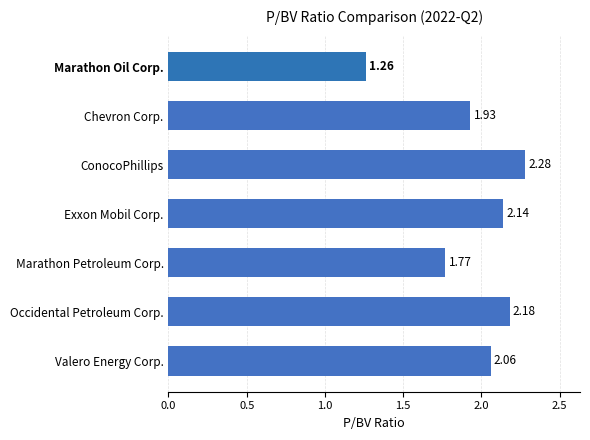

What is the label of the 3rd bar from the bottom?

Marathon Petroleum Corp.